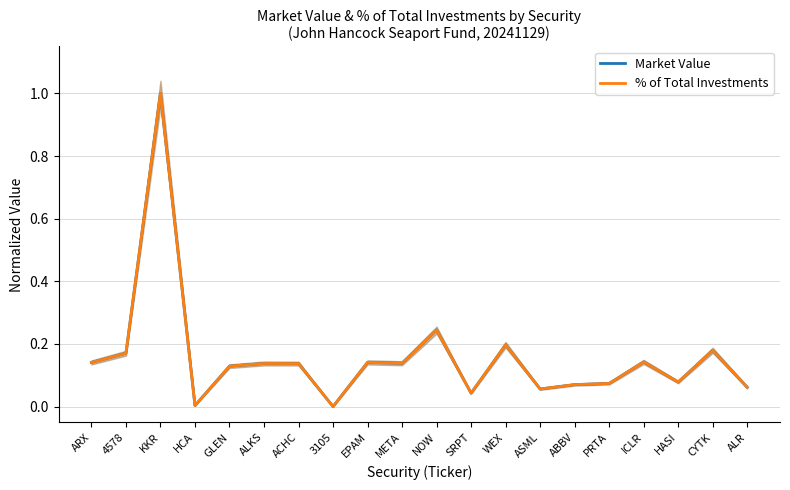

What is the approximate value of % of Total Investments at GLEN?

0.1